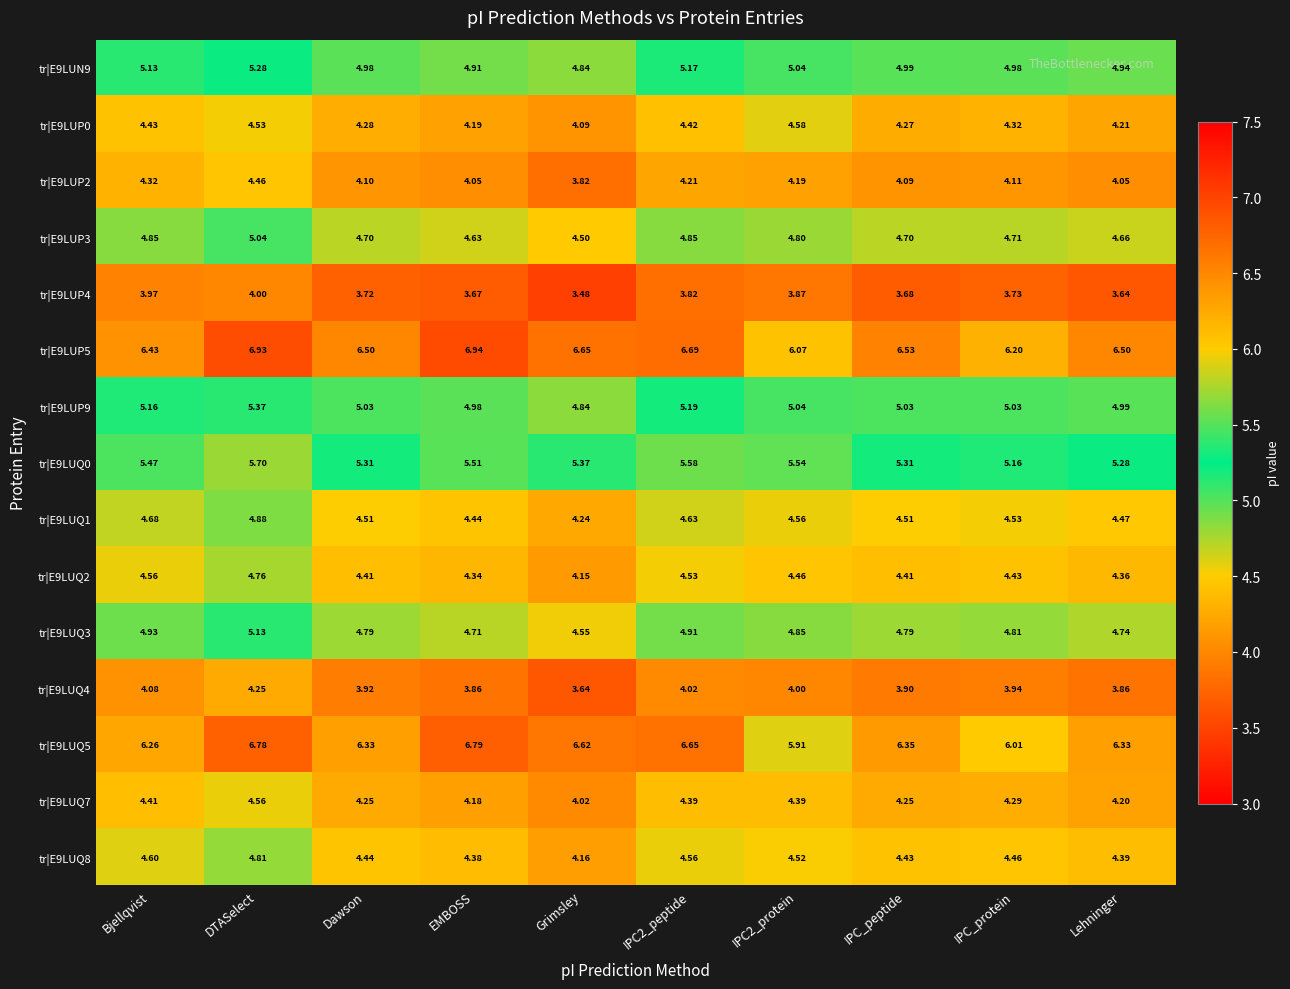

At which category does the chart reach its peak across all series?

EMBOSS